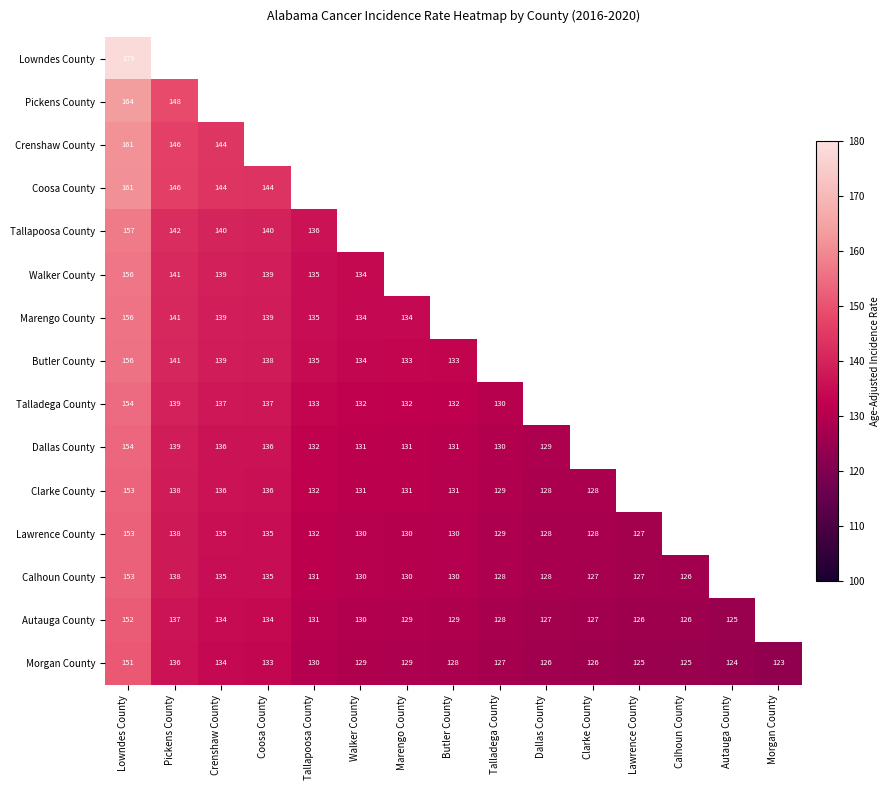

The Marengo County series shows 42.6 at Coosa County. True or false?

False